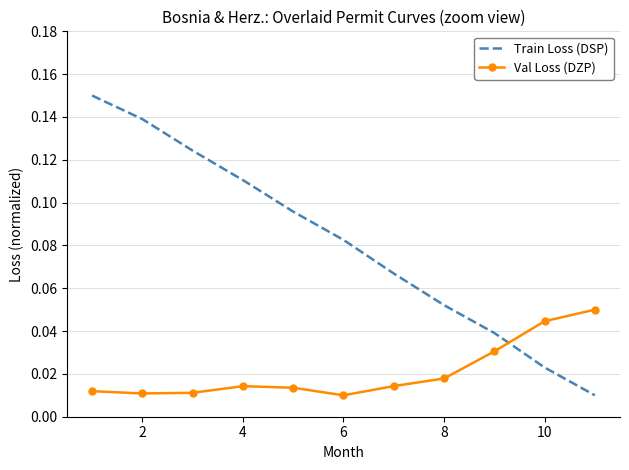

True or false: Val Loss (DZP) and Train Loss (DSP) cross at least once.

True